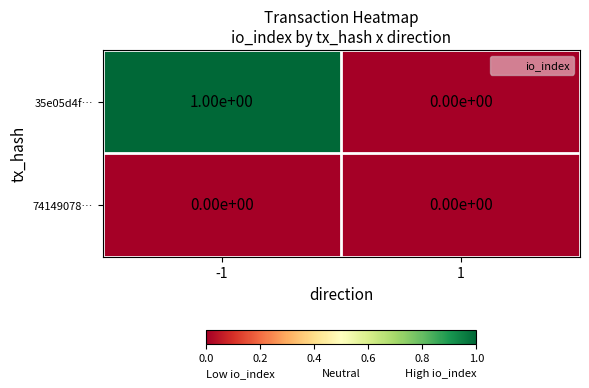

Reading left to right, what are all the values shown in this chart?

35e05d4f…: 1	0
74149078…: 0	0